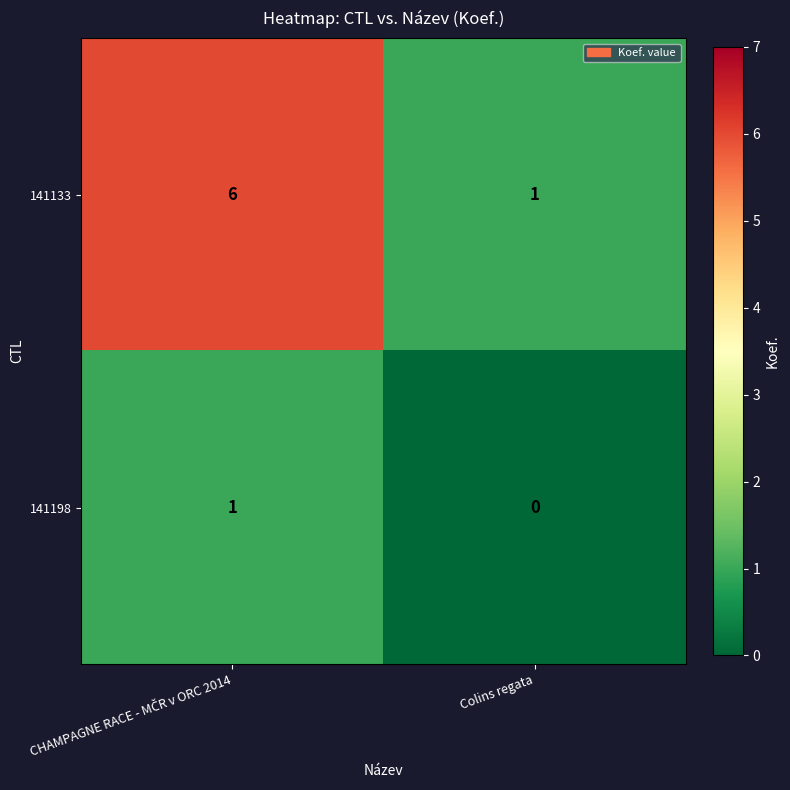

Where is 141198 nearest to the value 0?

Colins regata